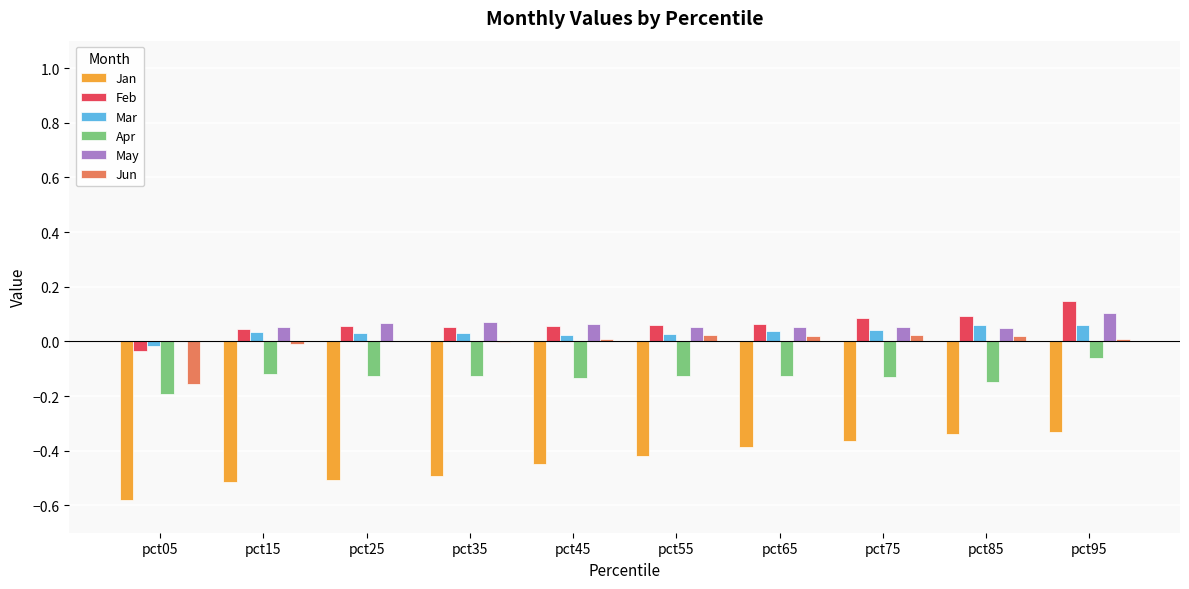

Count the number of categories in the chart.

10